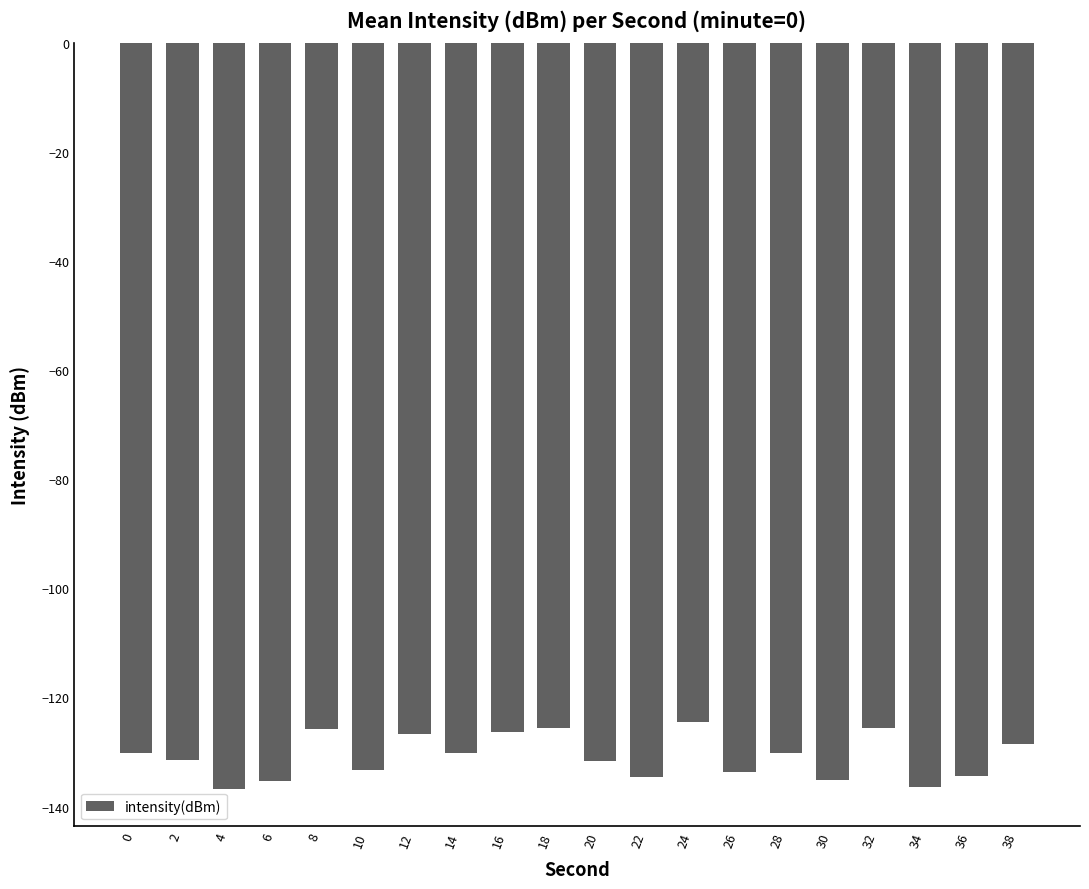

What is the difference between the maximum and minimum values?

12.2